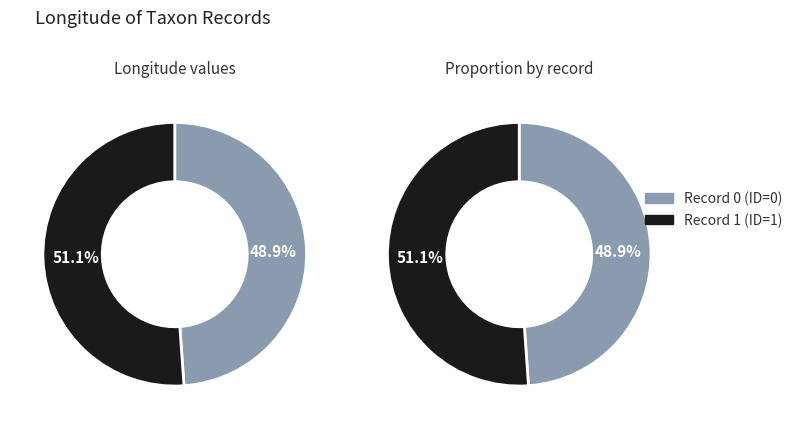

Does 1 represent more than half of the total?

Yes